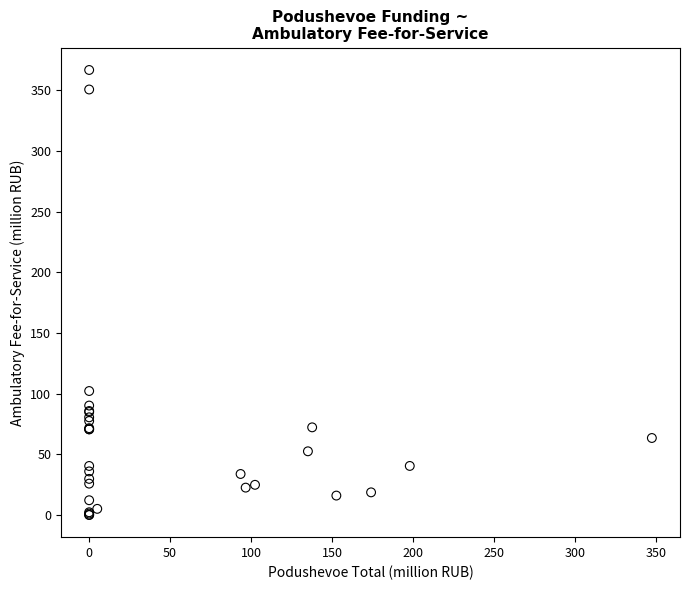

What Y value in the scatter plot is closest to 183?

102.1